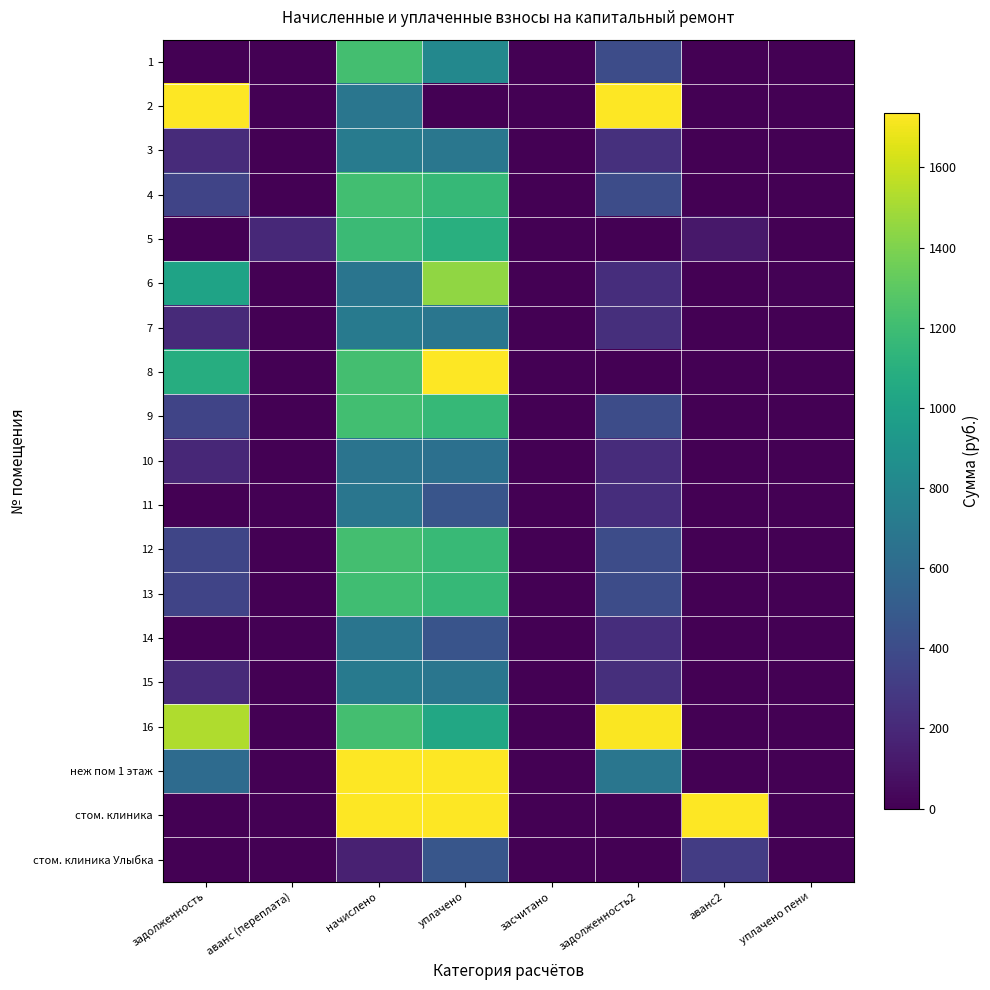

At which category does the chart reach its minimum across all series?

задолженность